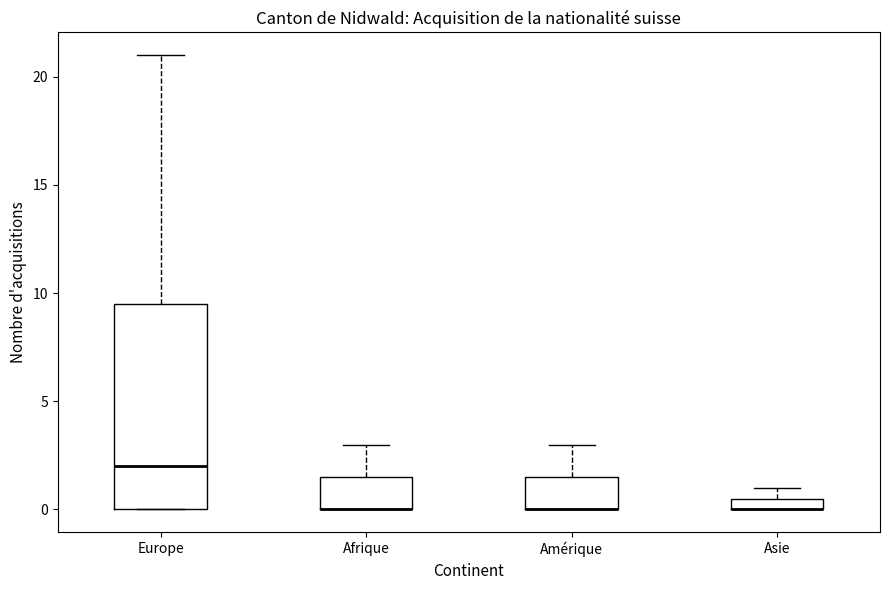

Where is the lower edge of the box for Afrique on the y-axis? The values are not printed on the chart, so give them approximately, as read against the axis.

0.0